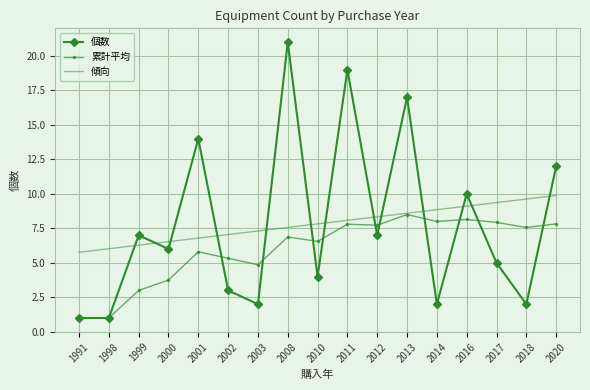

Between 1999 and 2003, which series saw the biggest shift?

個数